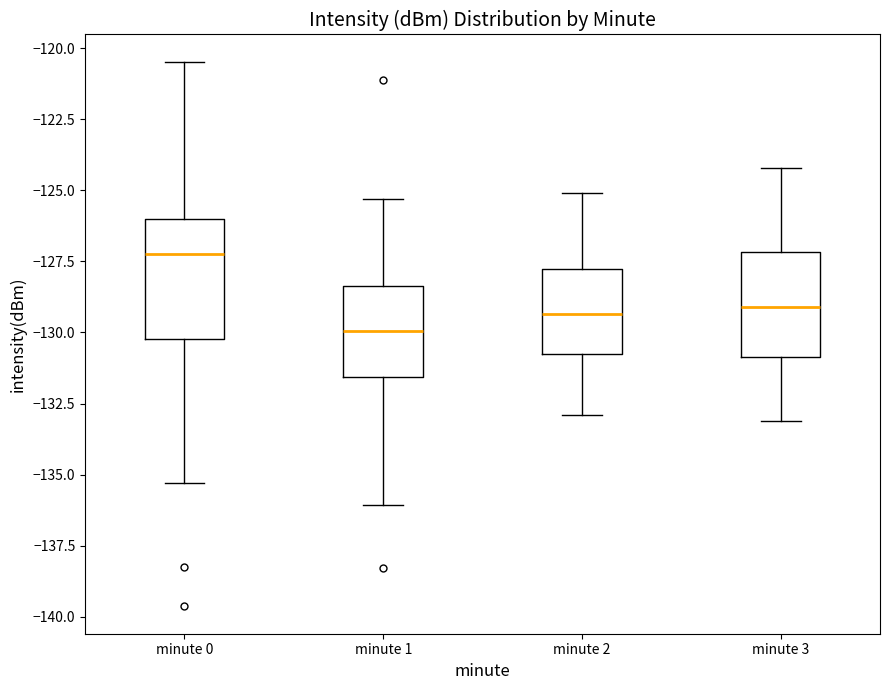

Where does the median line of the box for minute 2 sit on the y-axis? The values are not printed on the chart, so give them approximately, as read against the axis.

-129.5